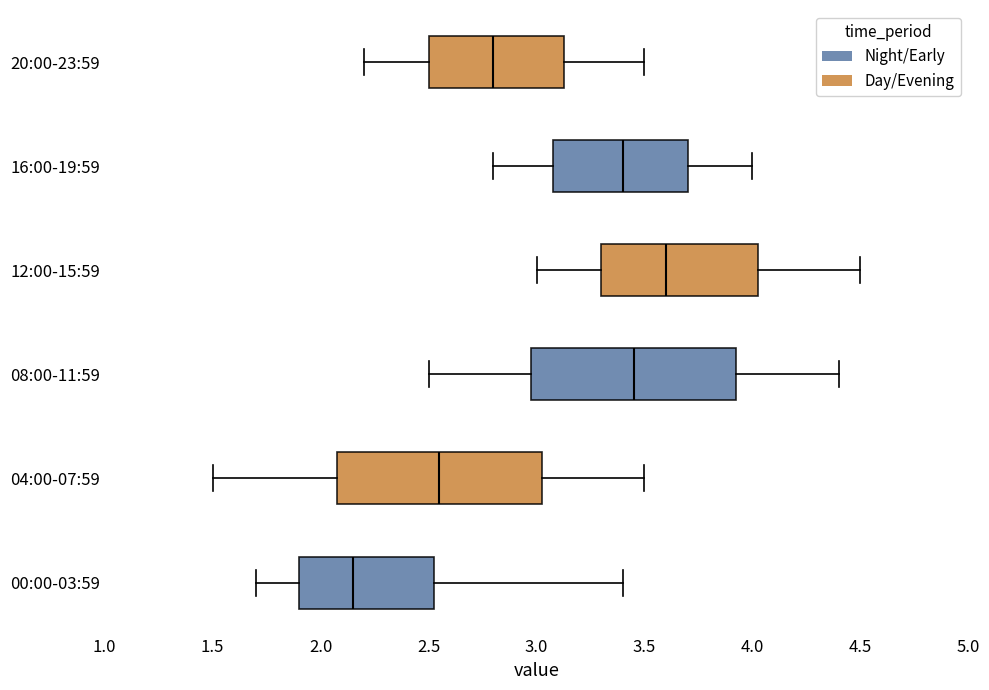

Reading bottom to top, transcribe this box plot: for each box, give where its median line is, the range the box spans, and where its two whiskers end, as read against the x-axis. The values are not printed on the chart, so give them approximately, as read against the axis.

00:00-03:59: median 2.15, box 1.90 to 2.55, whiskers 1.70 to 3.40
04:00-07:59: median 2.55, box 2.10 to 3.05, whiskers 1.50 to 3.50
08:00-11:59: median 3.45, box 3.00 to 3.95, whiskers 2.50 to 4.40
12:00-15:59: median 3.60, box 3.30 to 4.05, whiskers 3.00 to 4.50
16:00-19:59: median 3.40, box 3.10 to 3.70, whiskers 2.80 to 4.00
20:00-23:59: median 2.80, box 2.50 to 3.15, whiskers 2.20 to 3.50